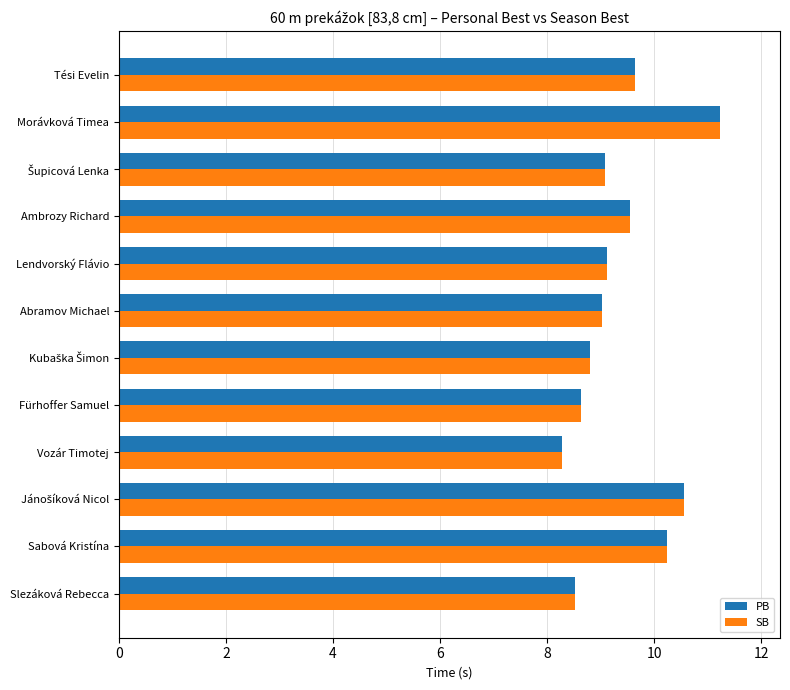

The value of SB at Tési Evelin is 3.0. True or false?

False